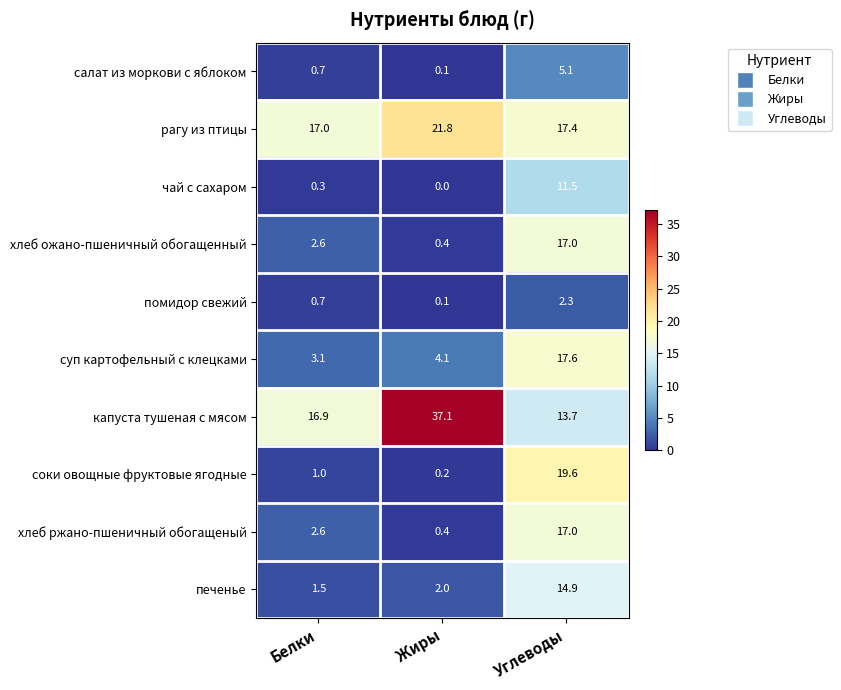

What is the difference between the maximum and minimum values in the чай с сахаром series?

11.5